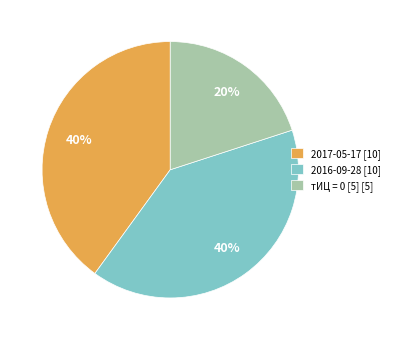

Is there any slice that represents more than half of the pie?

No